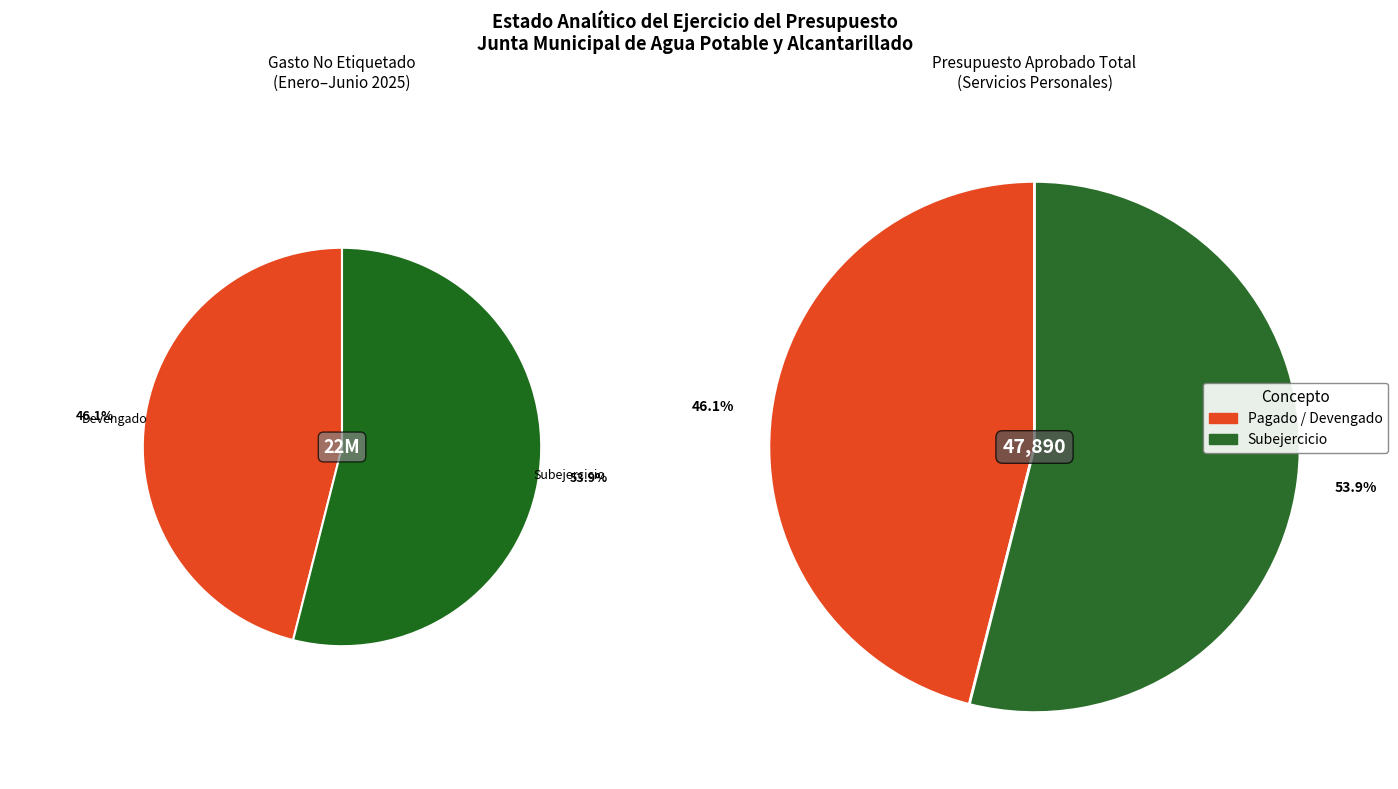

How many segments does this pie chart have?

2